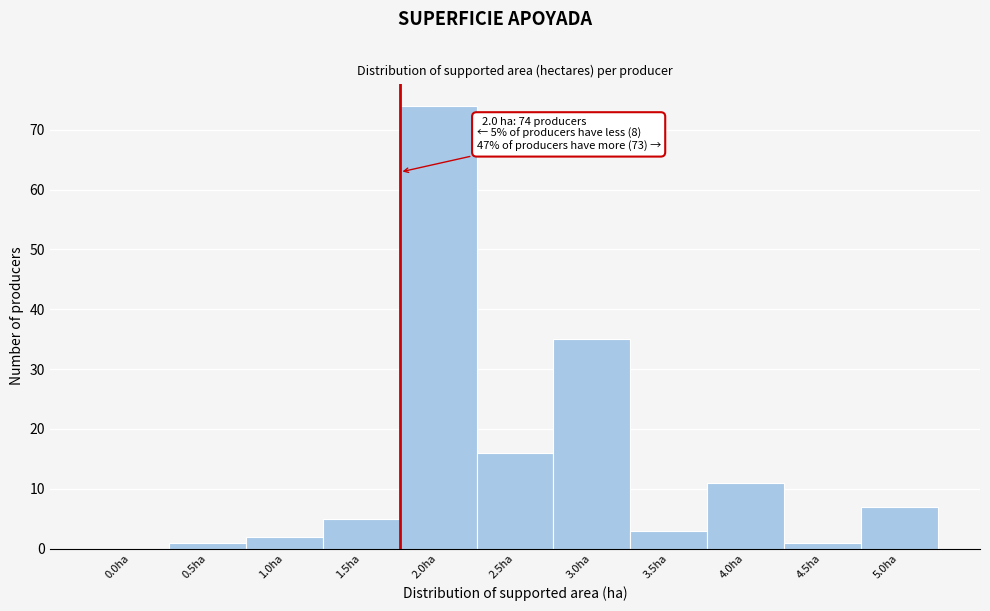

Reading left to right, extract all data points from this chart.

0.0ha=0	0.5ha=1	1.0ha=2	1.5ha=5	2.0ha=74	2.5ha=16	3.0ha=35	3.5ha=3	4.0ha=11	4.5ha=1	5.0ha=7